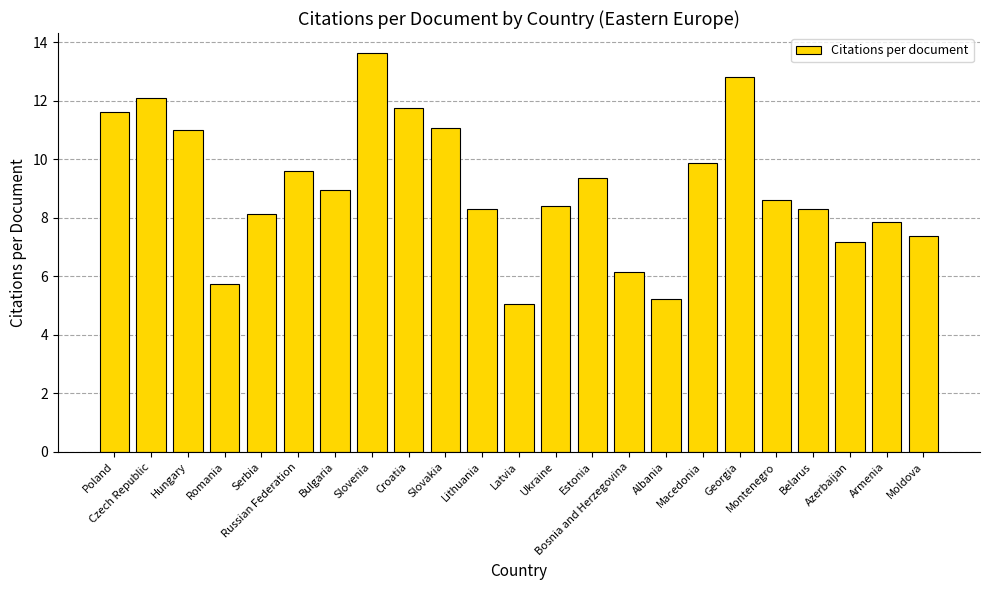

What is the ratio of the value at Serbia to the value at Russian Federation?

0.8